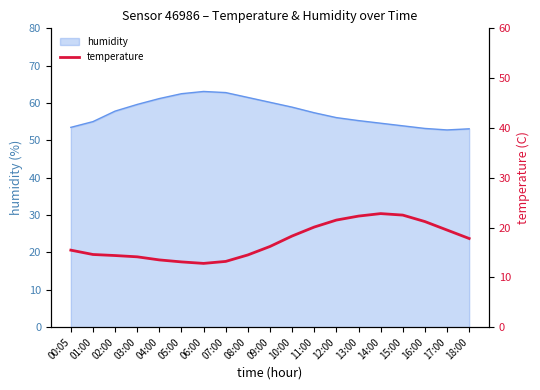

What is the smallest value displayed?

12.8